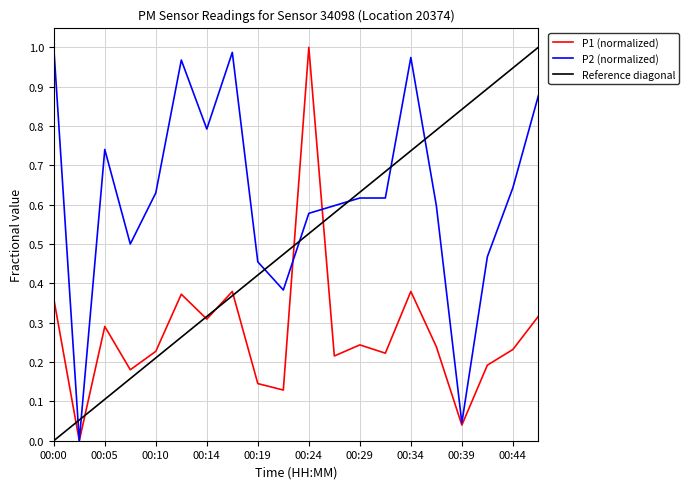

How many intersections are there between Reference diagonal and P2 (normalized)?

7